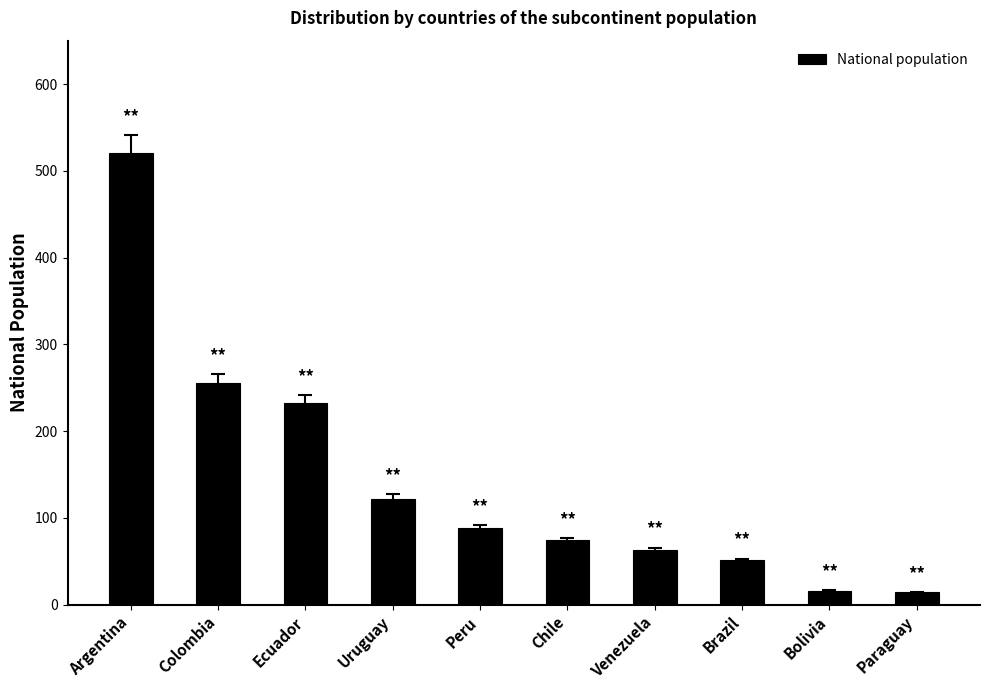

Where is the data nearest to the value 267?

Colombia